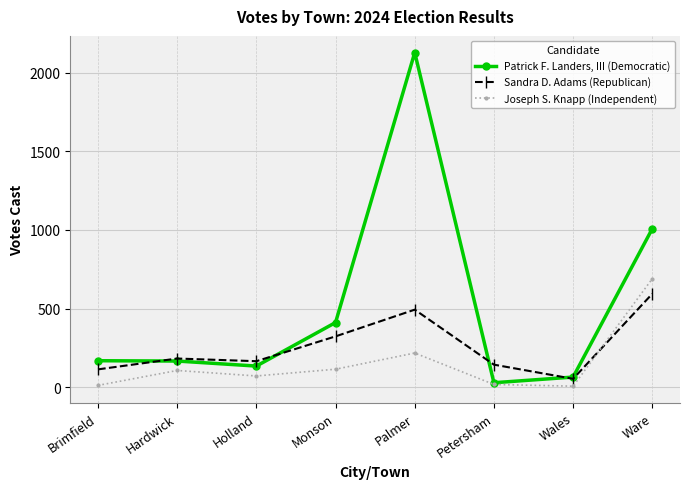

List the series in order of their overall mean, lowest first.

Joseph S. Knapp (Independent), Sandra D. Adams (Republican), Patrick F. Landers, III (Democratic)